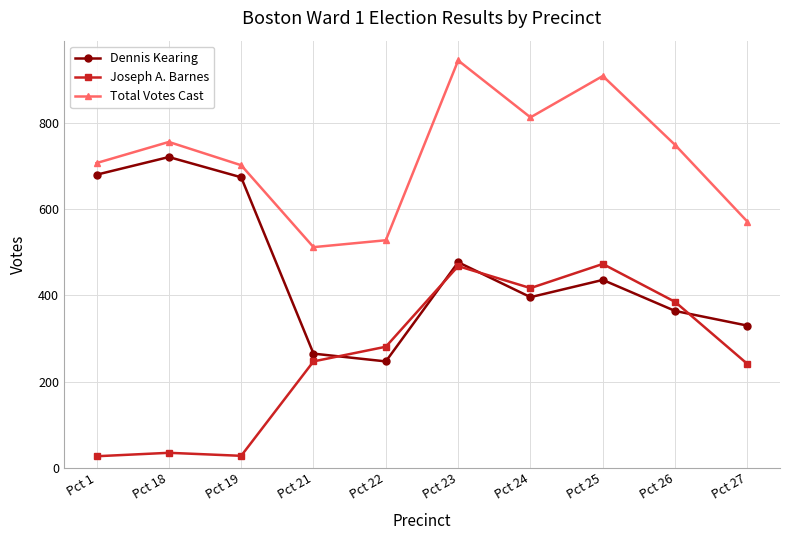

What is the value of the Joseph A. Barnes point at the 1st from the left?

27